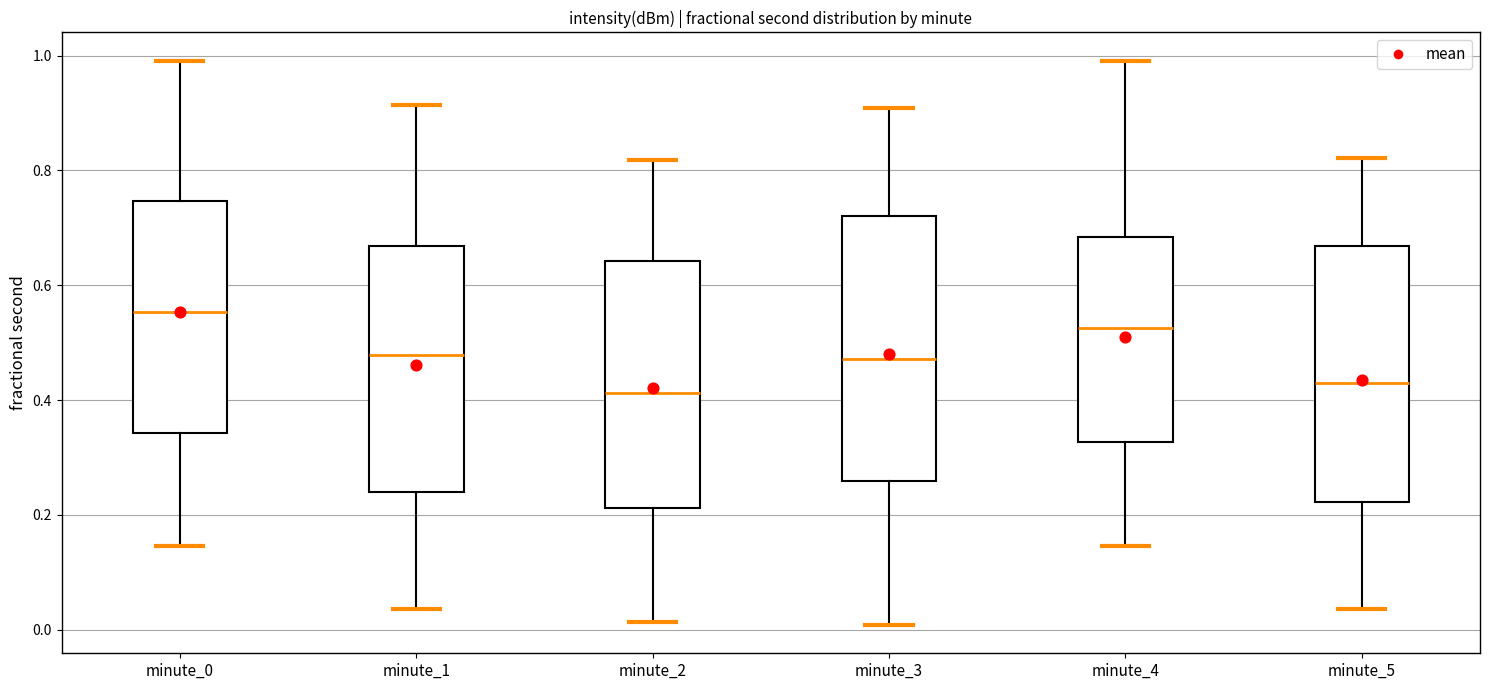

Which box's median line is the highest?

minute_0